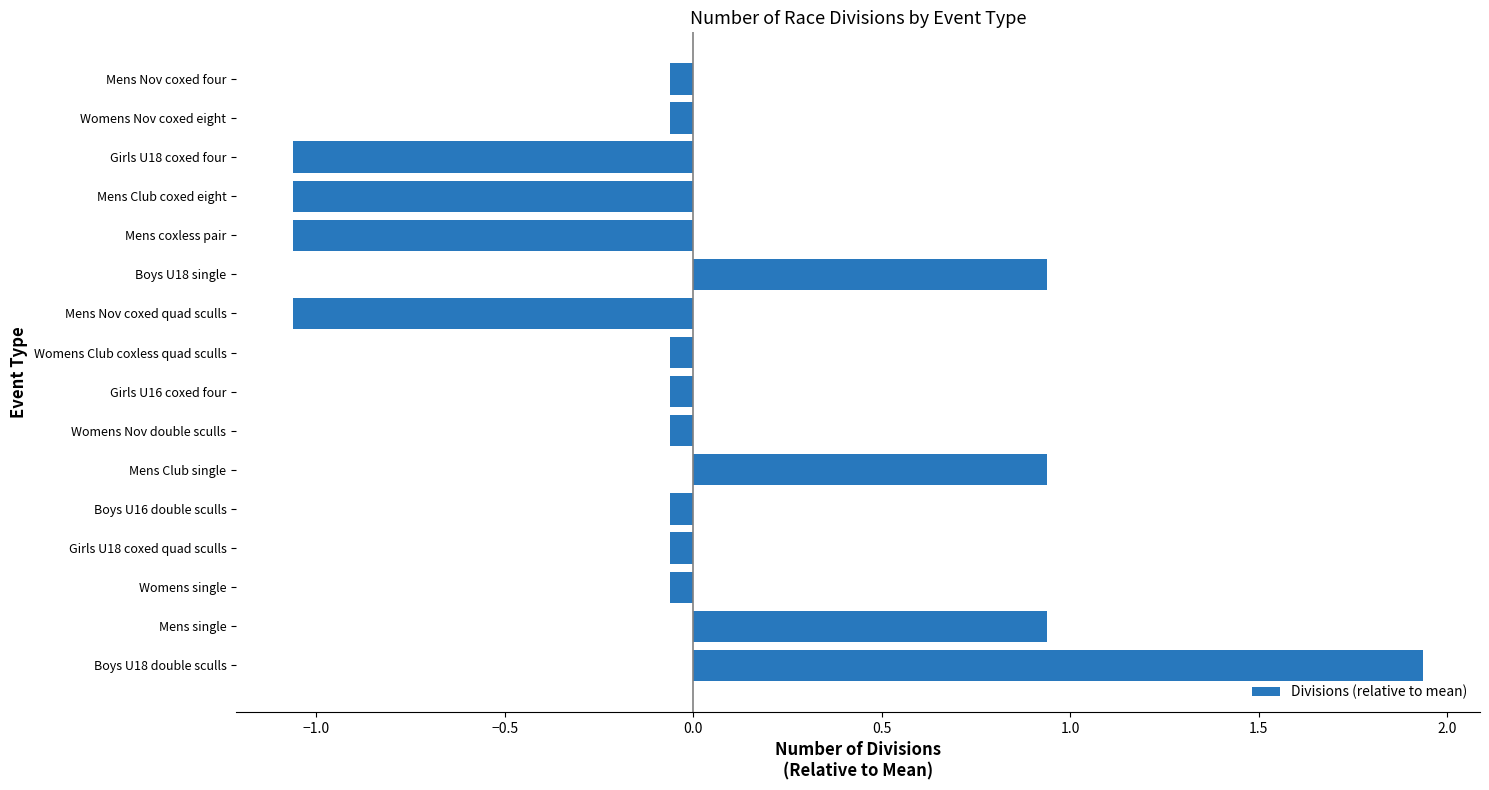

True or false: the data shows -1.8 at Girls U18 coxed four.

False